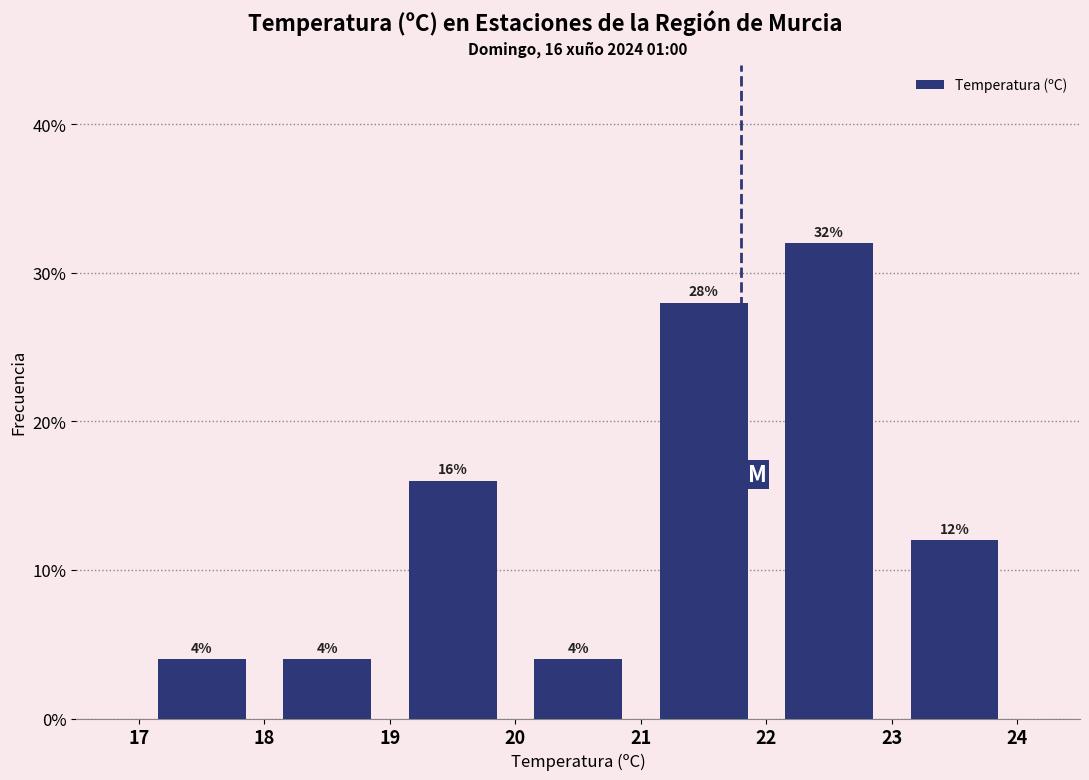

Over which range of the x-axis is the bar tallest?

22 to 23